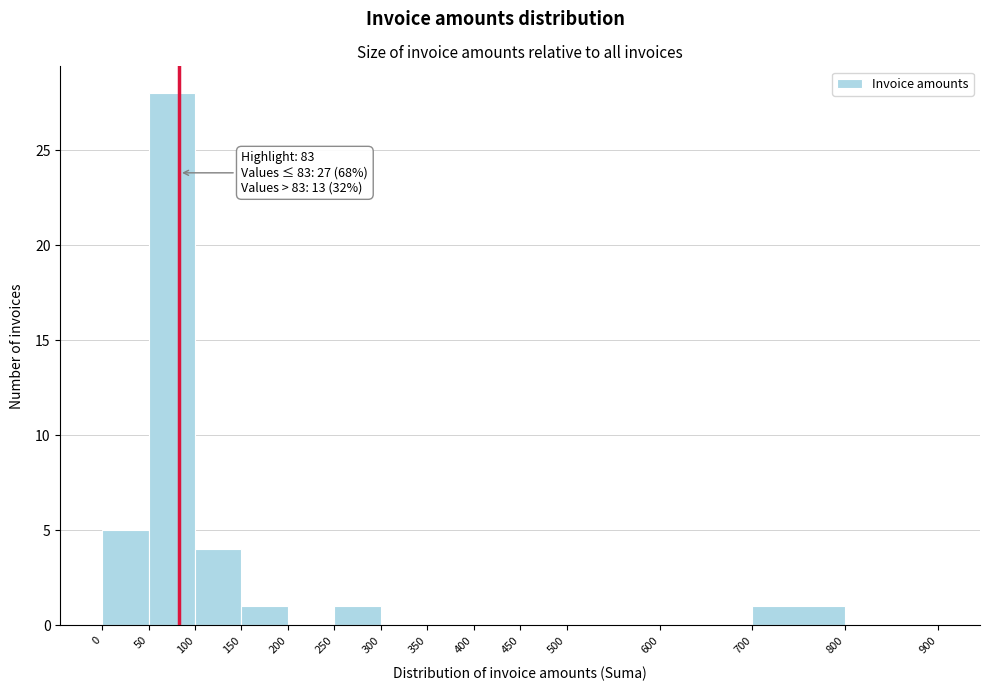

Over which range of the x-axis is the bar tallest?

50 to 100